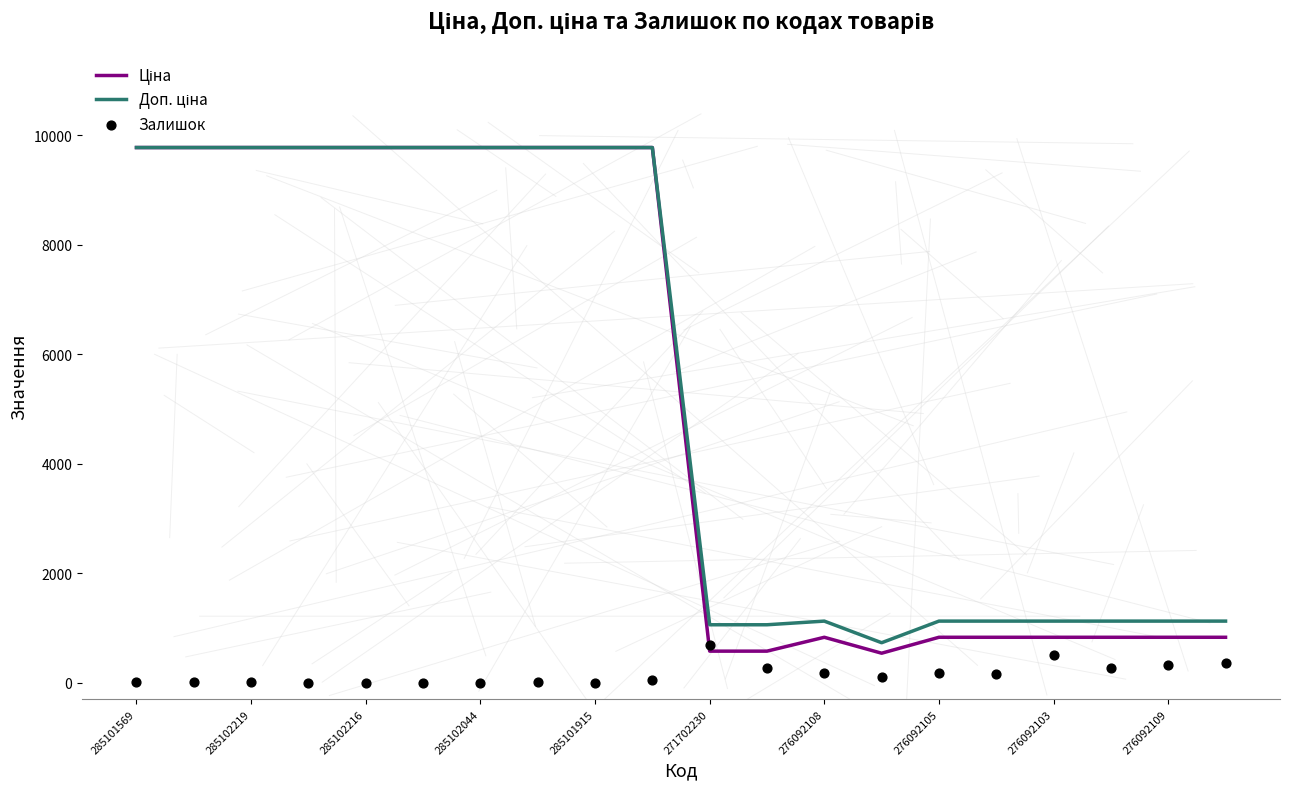

At how many categories does at least one series exceed 7678?

10